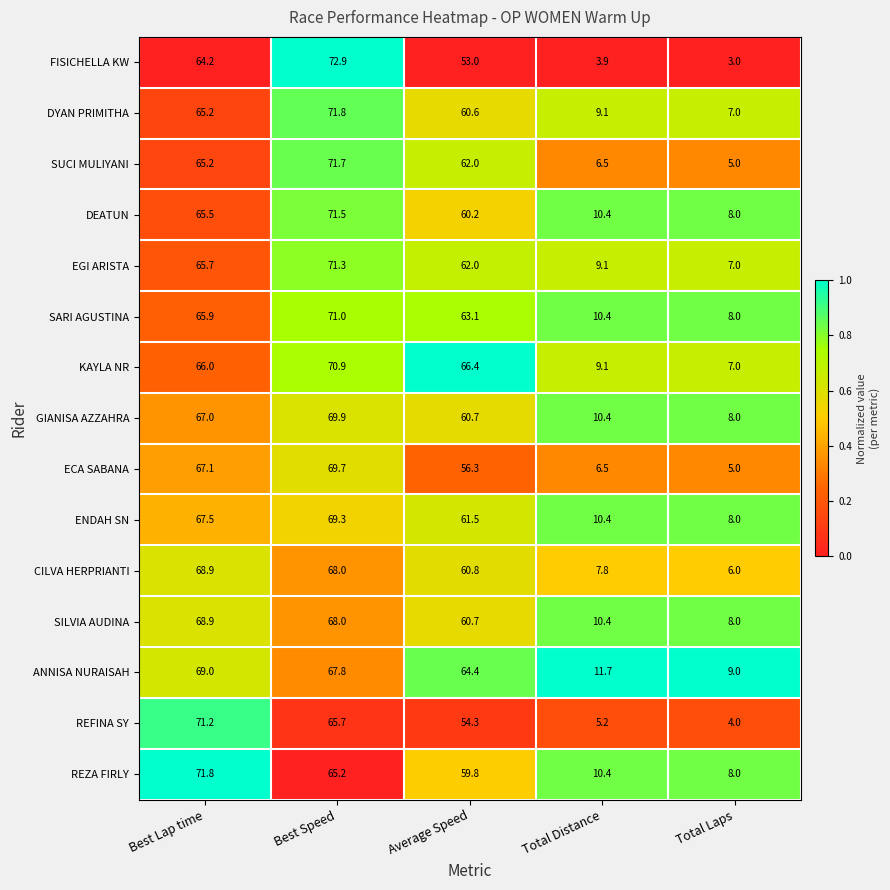

List the labels in order of DEATUN value, smallest first.

Total Laps, Total Distance, Average Speed, Best Lap time, Best Speed